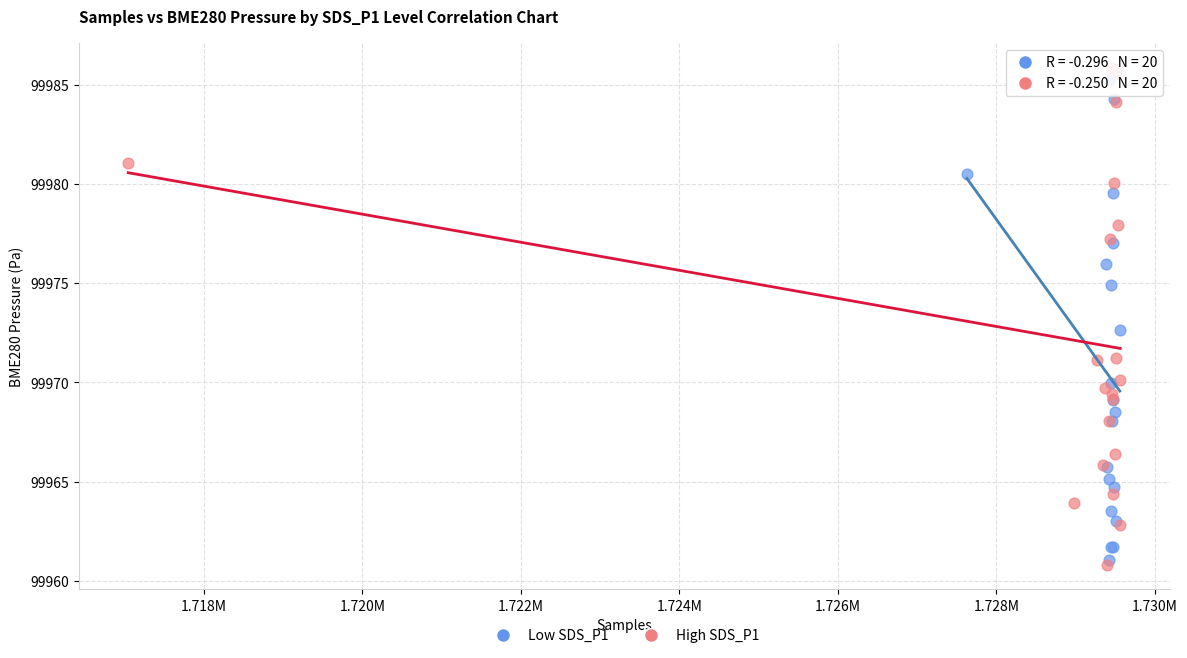

Which series contains the highest Y value?

High SDS_P1